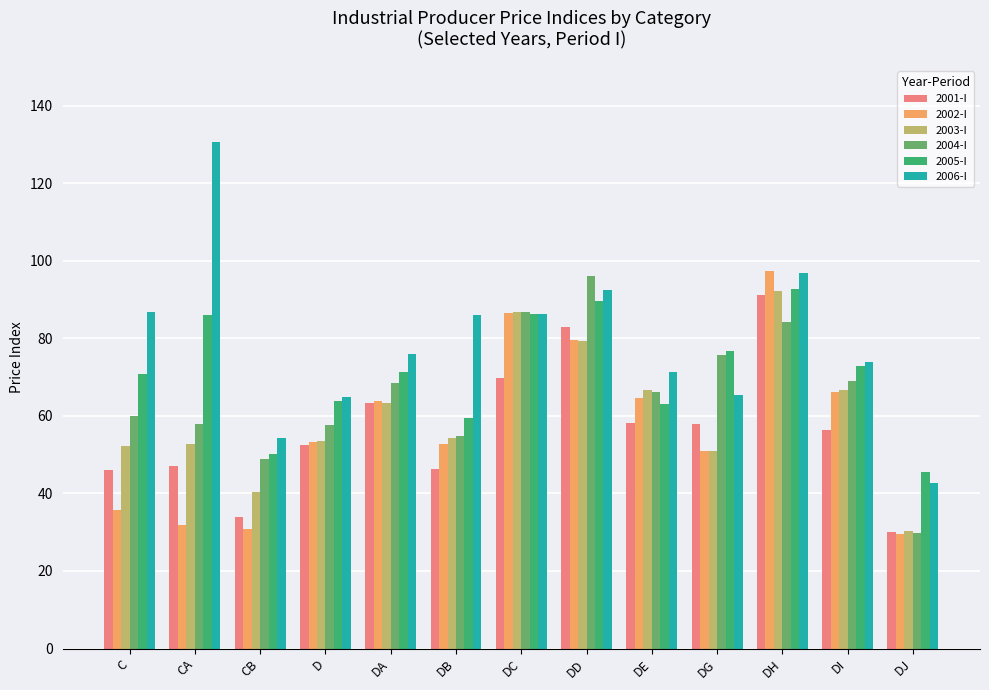

What is the approximate value of 2001-I at DC?

69.8